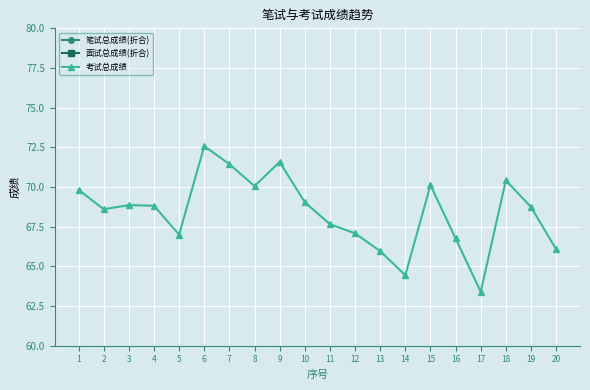

Which series has the largest total across all categories?

考试总成绩